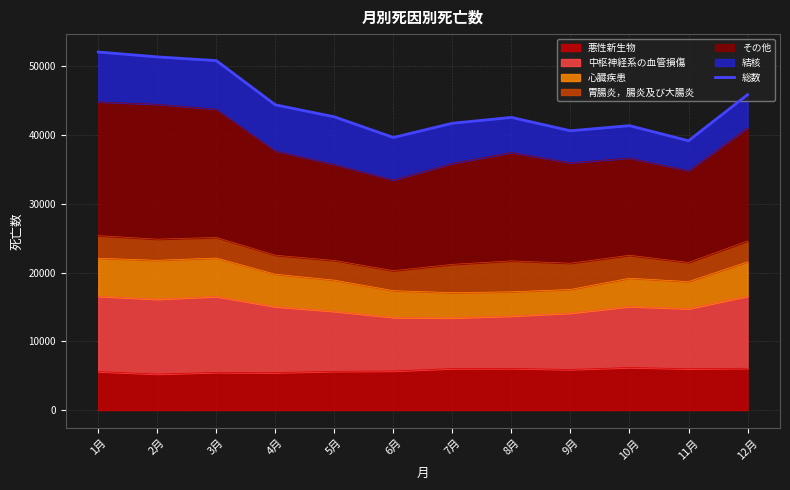

True or false: the data shows 26832 at 5月.

False